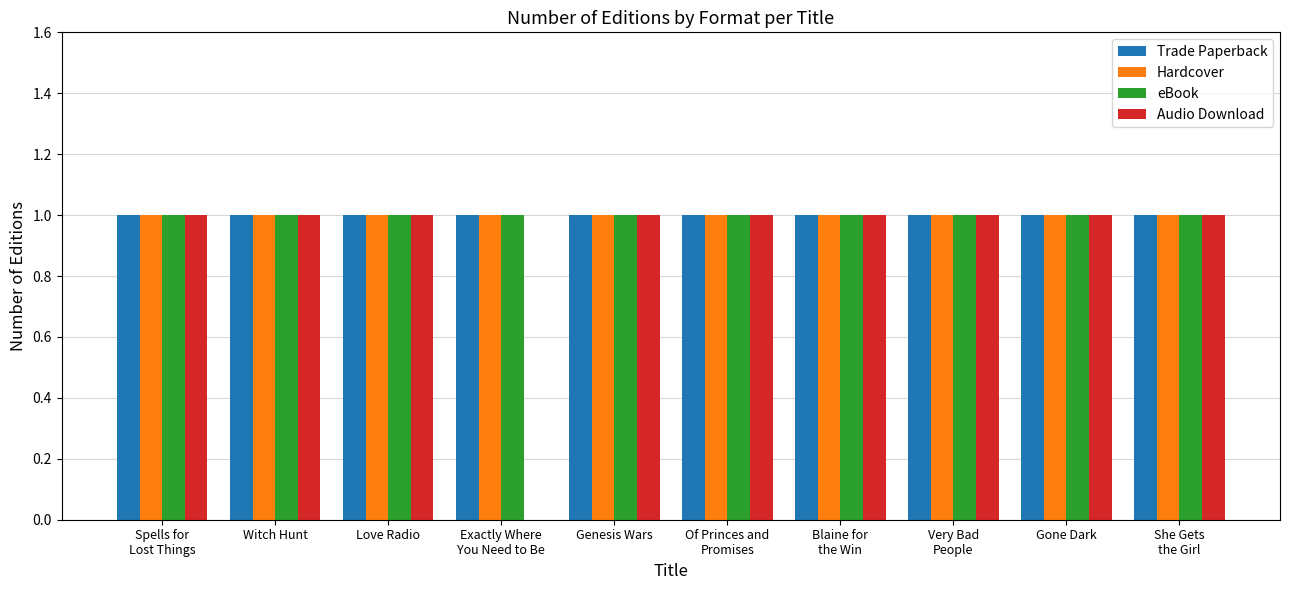

Are the bars horizontal?

No